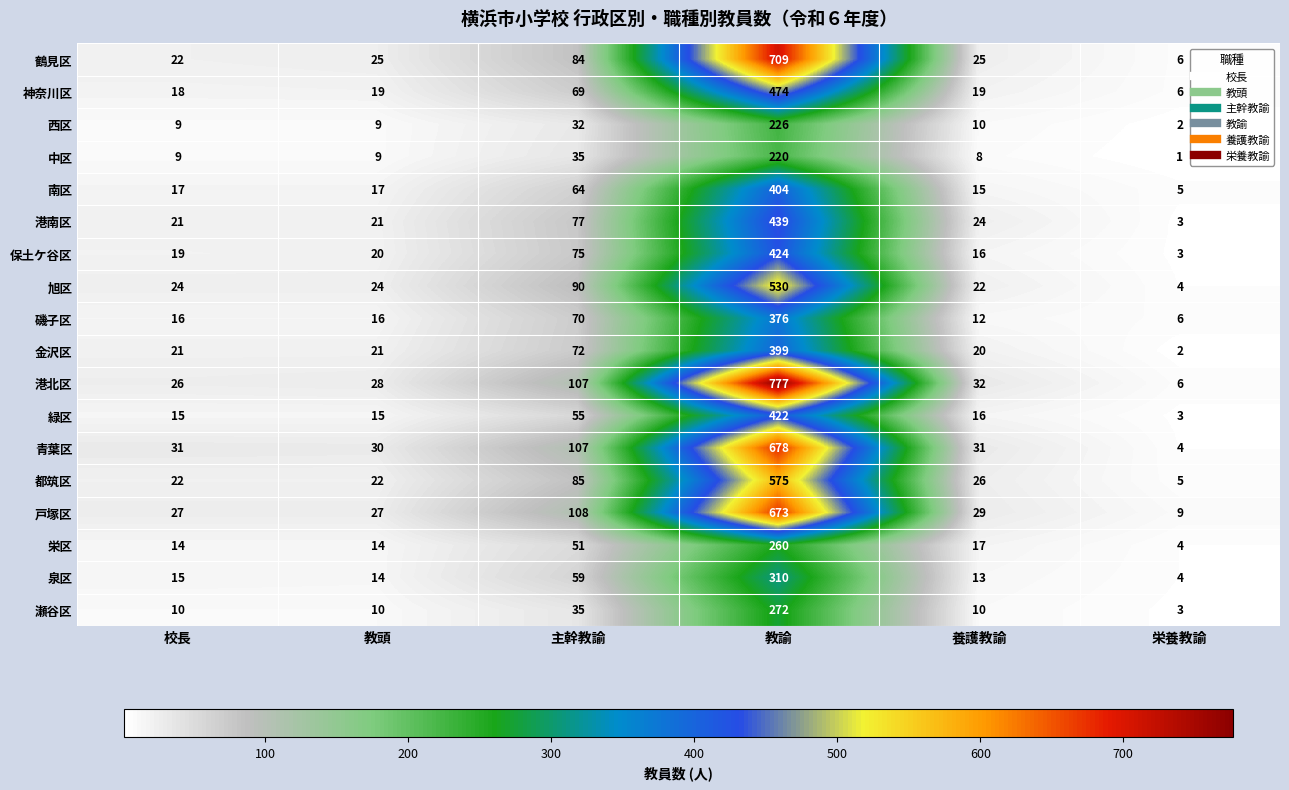

What is the spread (max minus min) of values at 主幹教諭?

76